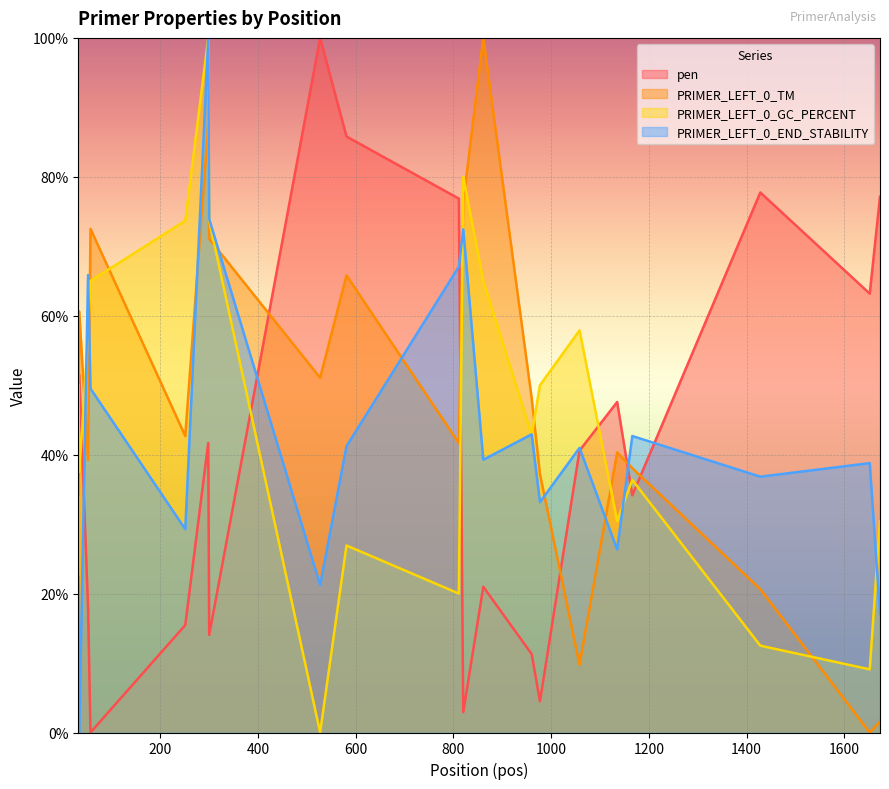

Reading left to right, transcribe all the data shown in this chart.

pen: 37.1	51.5	18.1	0.0	15.5	41.7	14.0	100.0	85.8	76.9	2.9	21.0	11.3	4.5	40.6	47.6	34.1	77.7	63.2	77.1
PRIMER_LEFT_0_TM: 34.2	60.6	39.2	72.5	42.7	87.4	71.1	51.1	65.8	41.6	76.4	100.0	48.1	37.2	9.8	40.3	38.1	20.6	0.0	1.6
PRIMER_LEFT_0_GC_PERCENT: 50.0	37.5	57.1	65.0	73.7	100.0	73.7	0.0	26.9	20.0	80.0	65.0	42.9	50.0	57.9	30.4	36.4	12.5	9.1	30.4
PRIMER_LEFT_0_END_STABILITY: 22.4	0.0	65.9	49.5	29.3	100.0	73.9	21.2	41.2	67.1	72.4	39.3	42.9	33.2	41.0	26.3	42.7	36.8	38.8	17.1